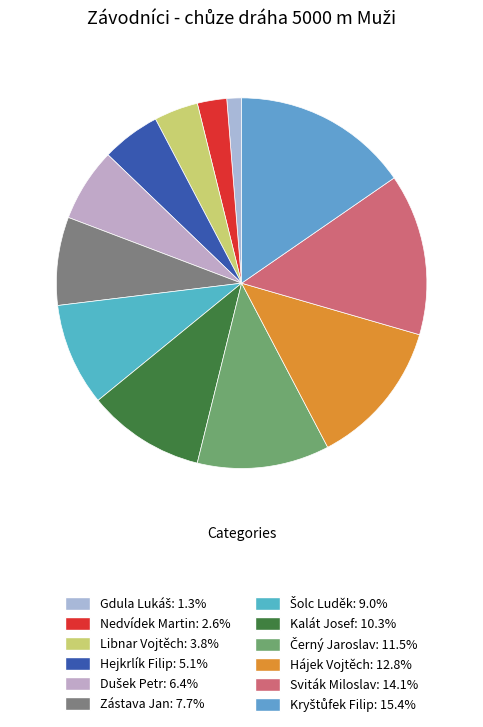

Count the number of slices in the pie.

12